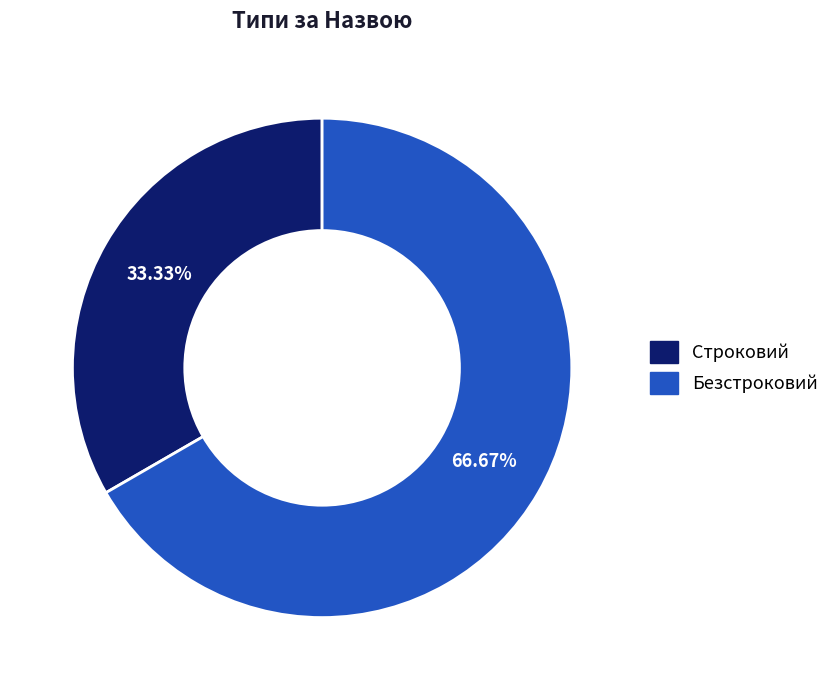

What portion of the pie excludes Строковий?

66.7%